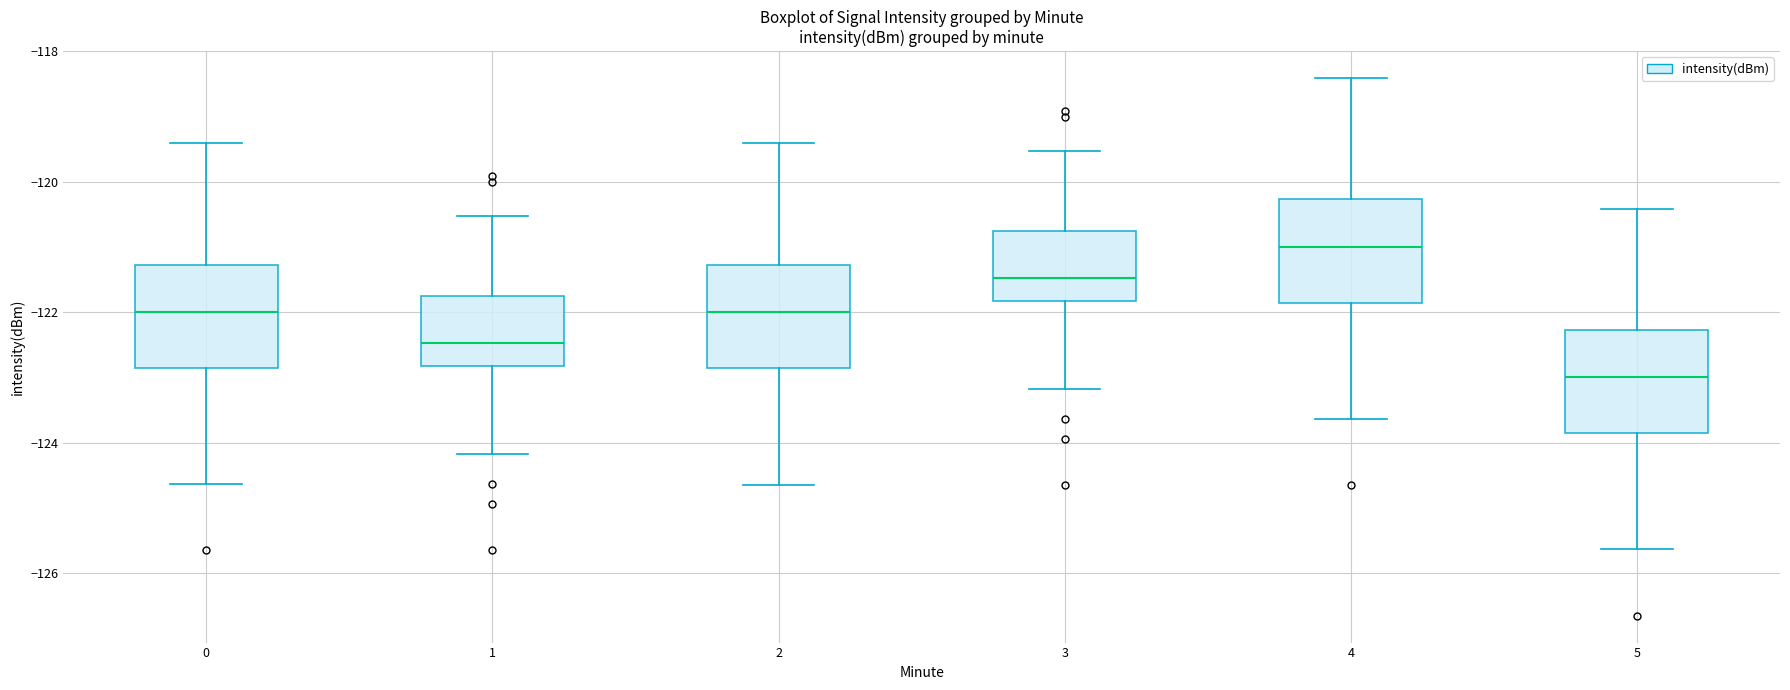

Reading left to right, read every box against the y-axis: the position of its median line, the range the box covers, and the ends of its whiskers. The values are not printed on the chart, so give them approximately, as read against the axis.

0: median -122.0, box -122.8 to -121.2, whiskers -124.6 to -119.4
1: median -122.4, box -122.8 to -121.8, whiskers -124.2 to -120.6
2: median -122.0, box -122.8 to -121.2, whiskers -124.6 to -119.4
3: median -121.4, box -121.8 to -120.8, whiskers -123.2 to -119.6
4: median -121.0, box -121.8 to -120.2, whiskers -123.6 to -118.4
5: median -123.0, box -123.8 to -122.2, whiskers -125.6 to -120.4